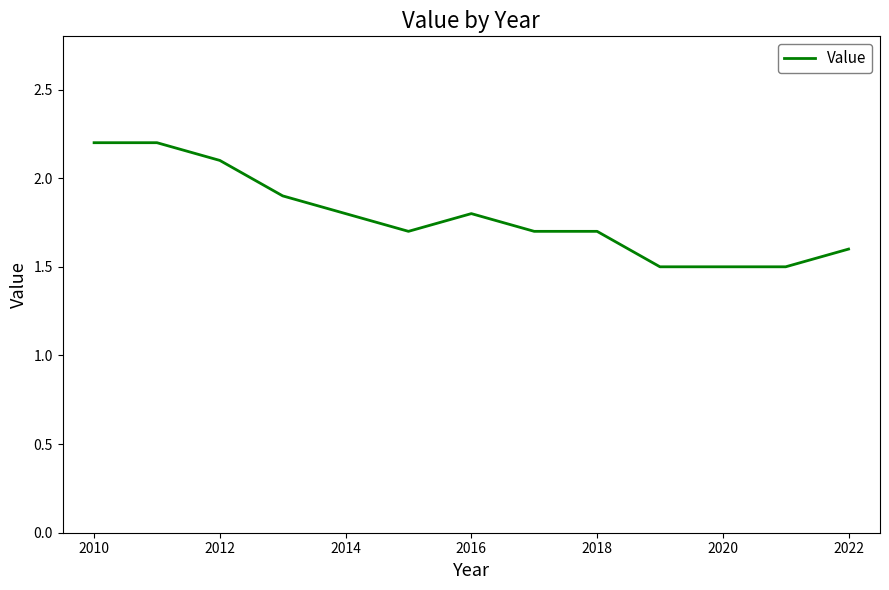

What is the difference between the maximum and minimum values?

0.7